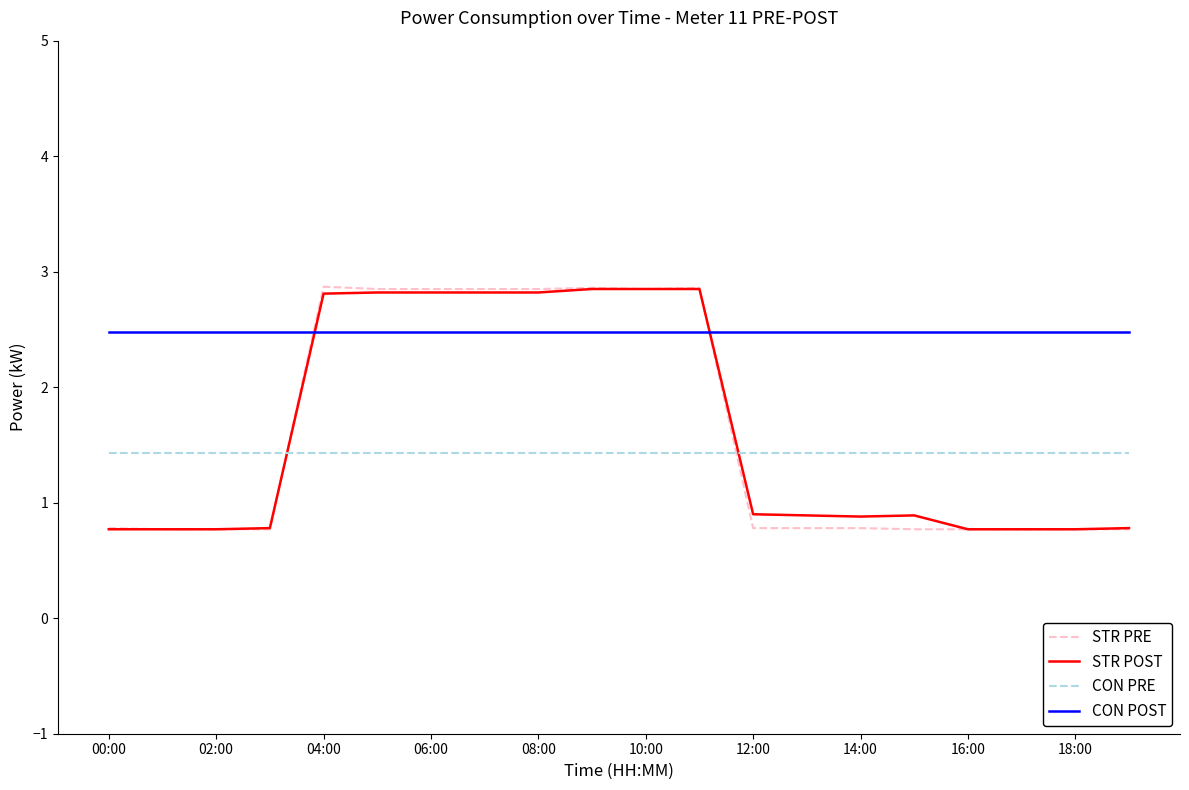

What is the maximum value shown in the chart?

2.9